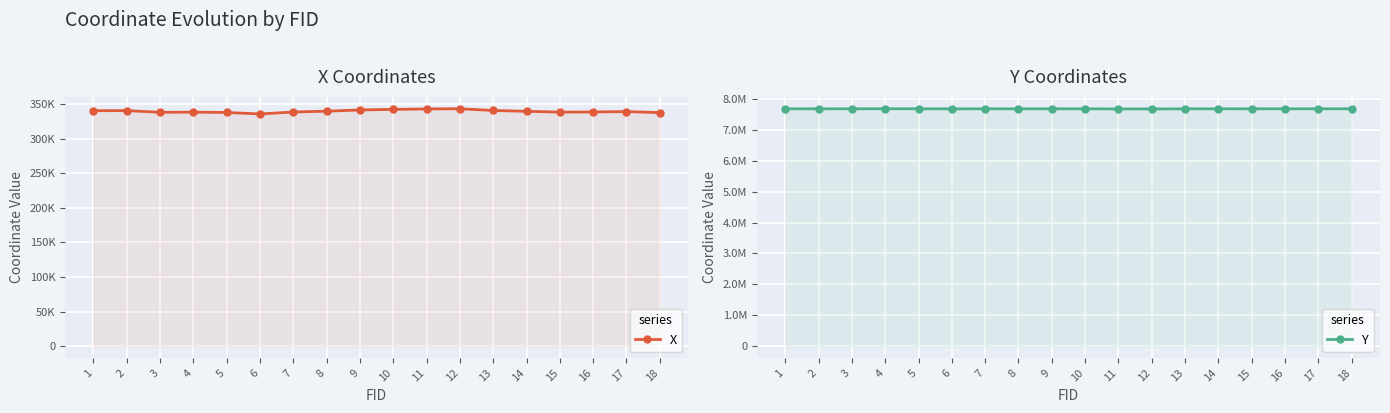

Reading right to left, list all the values displayed in this chart.

X: 338046.7	339425.4	338933.7	338697.6	339885.2	341053.1	343571.0	343305.5	342692.6	341831.0	340025.3	338873.3	336070.2	338206.9	338644.4	338452.8	340910.9	340695.6
Y: 7690354.3	7690381.5	7690381.4	7689201.2	7689748.0	7688834.6	7685143.8	7685950.9	7689194.2	7689186.8	7688915.4	7689277.9	7687183.9	7690806.5	7691217.7	7690937.0	7688651.4	7688850.7